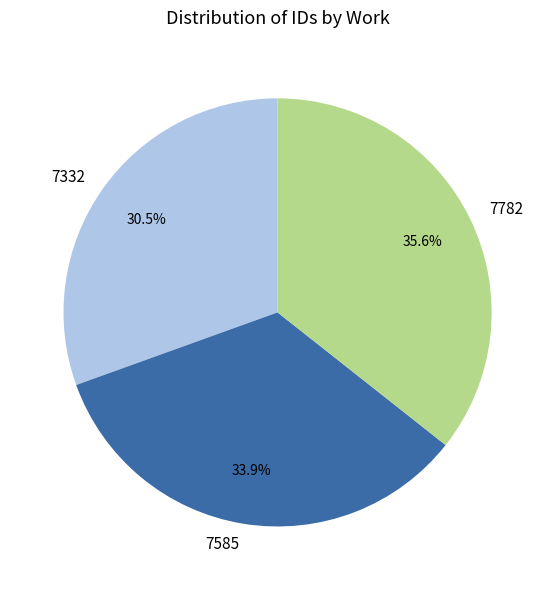

What portion of the pie excludes 7332?

69.5%